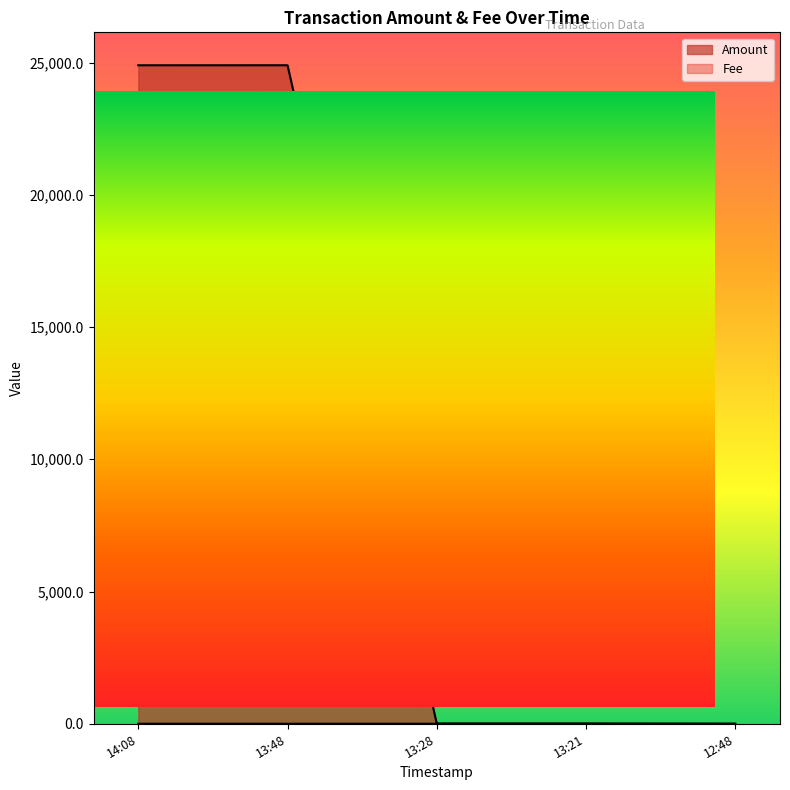

How many interior local valleys does the Fee series have?

1